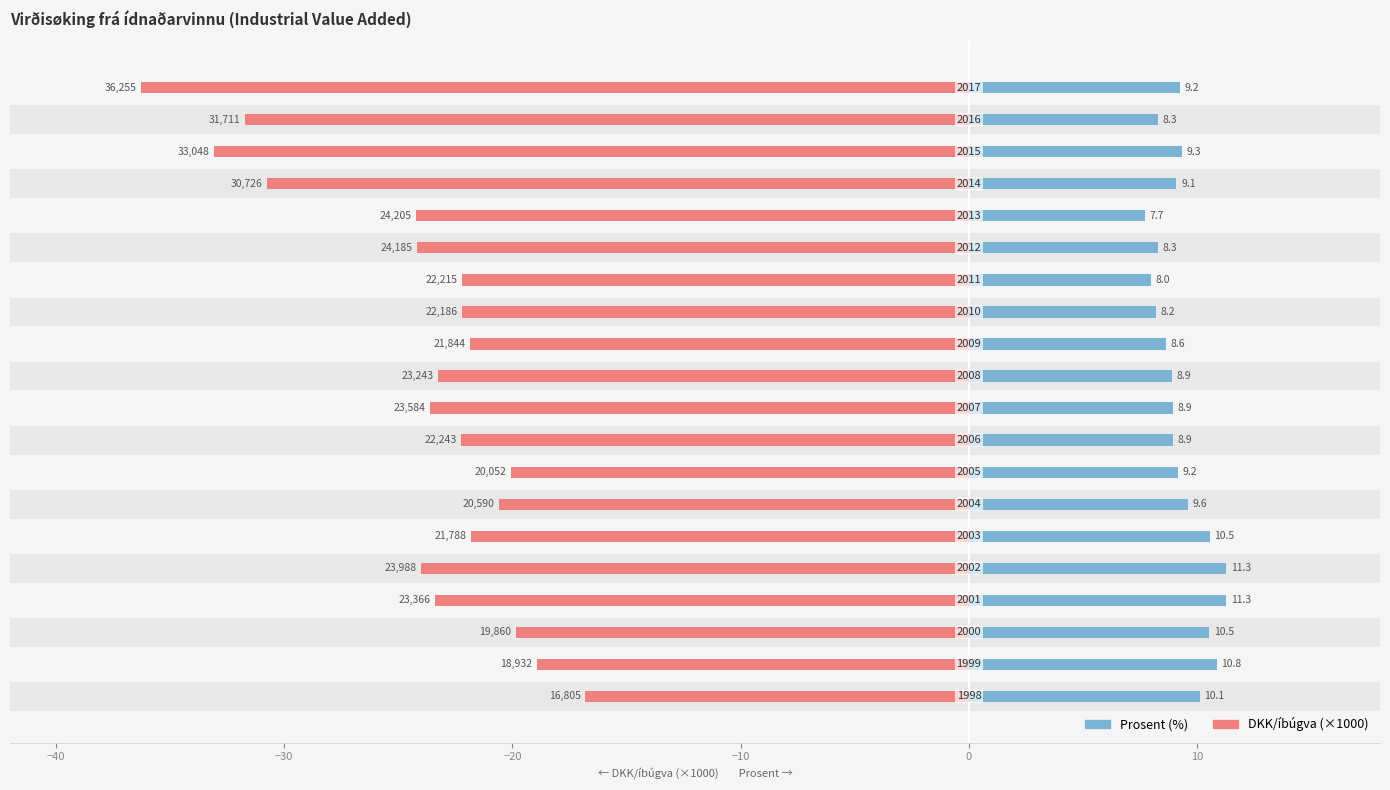

What is the difference between the maximum and minimum values in the DKK/íbúgva (×1000) series?

19.5